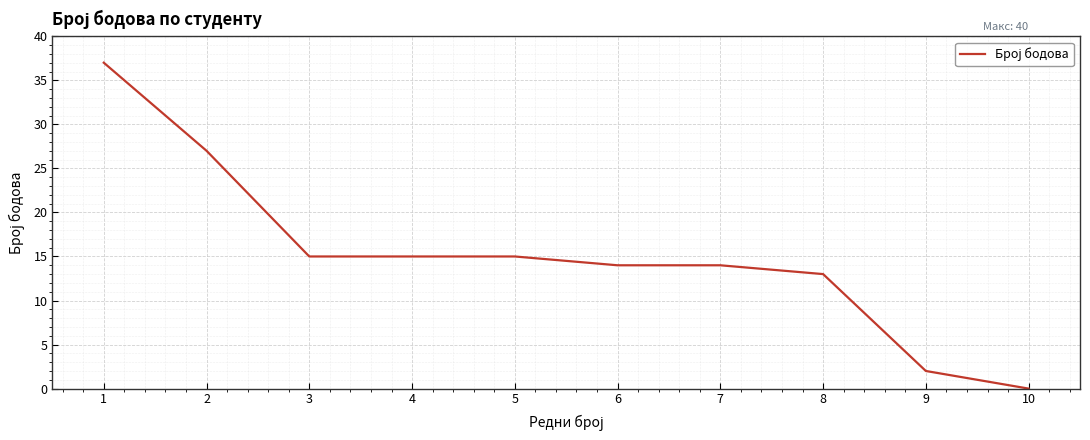

Which has a higher value, 10 or 7?

7